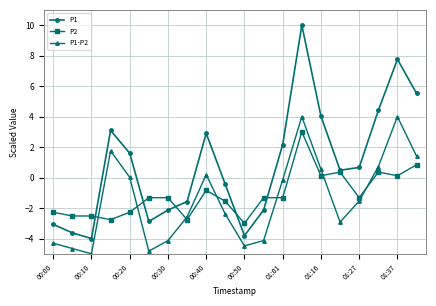

What is the greatest value displayed?

10.0